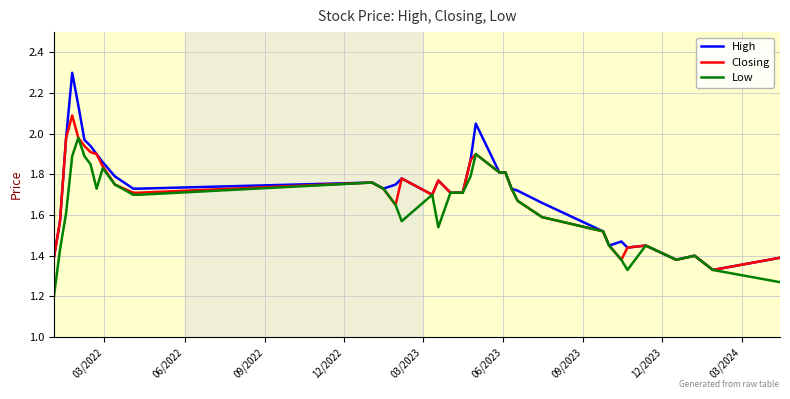

What is the minimum value for Low?

1.2